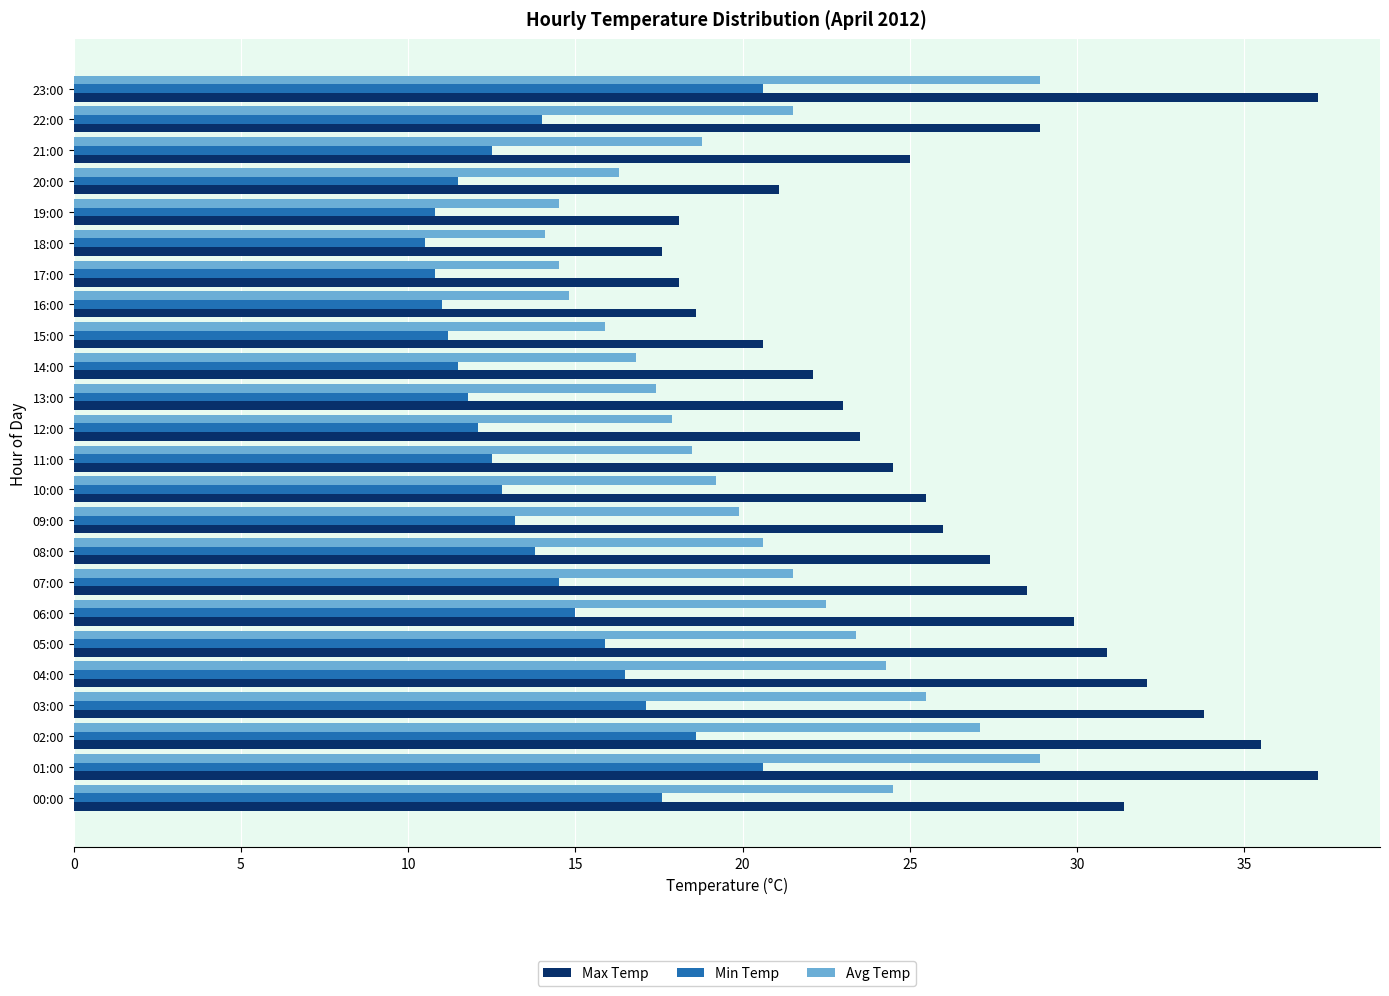

At how many categories does at least one series exceed 14?

24